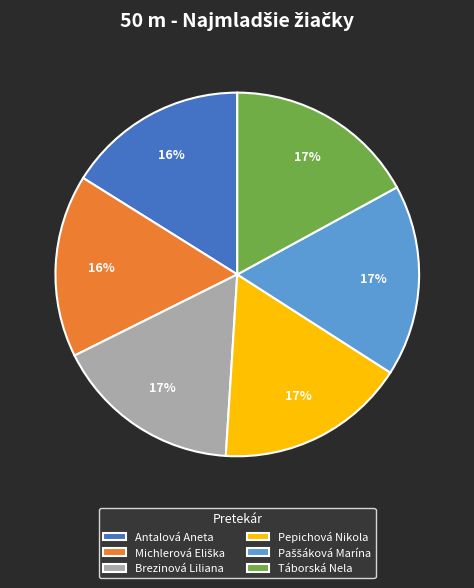

To the nearest percent, what is the average slice percentage?

17%